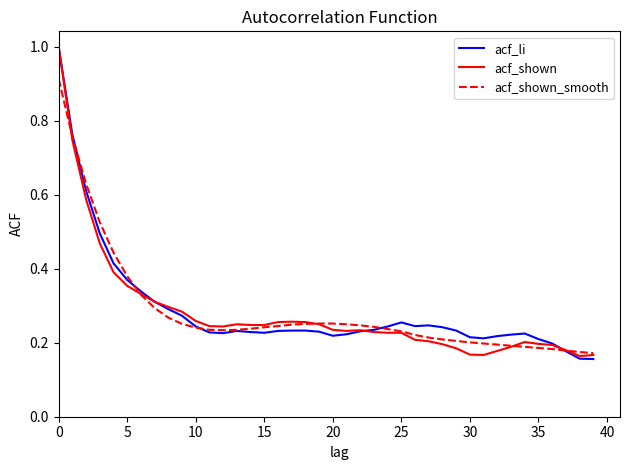

What is the highest value of the acf_li series?

1.0